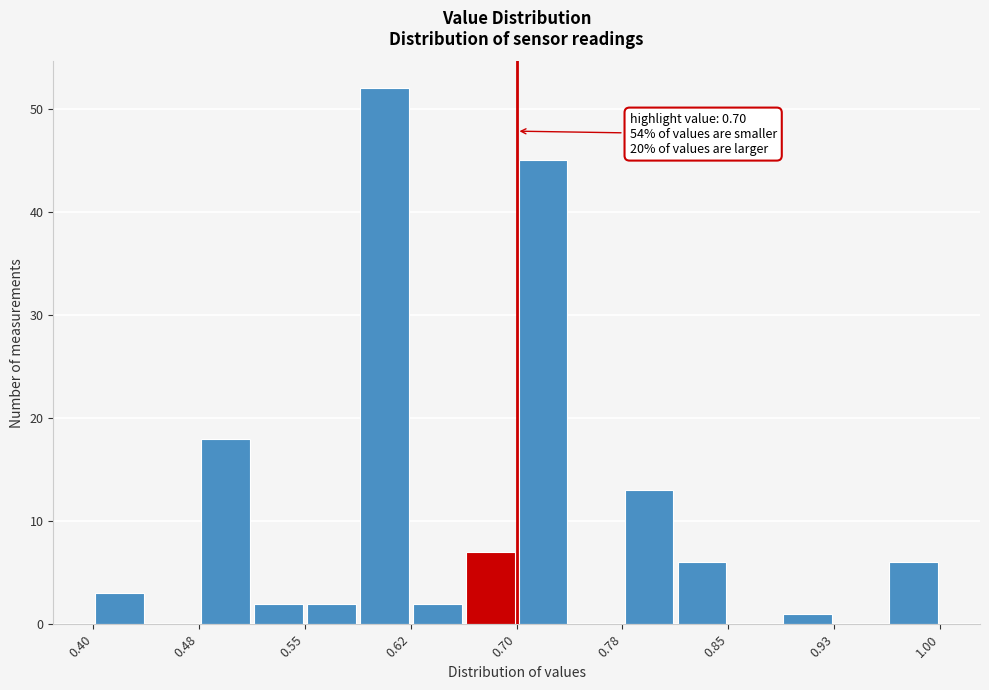

Around what value on the x-axis is the tallest bar? Give the approximate position of its centre, as read against the axis.

0.61